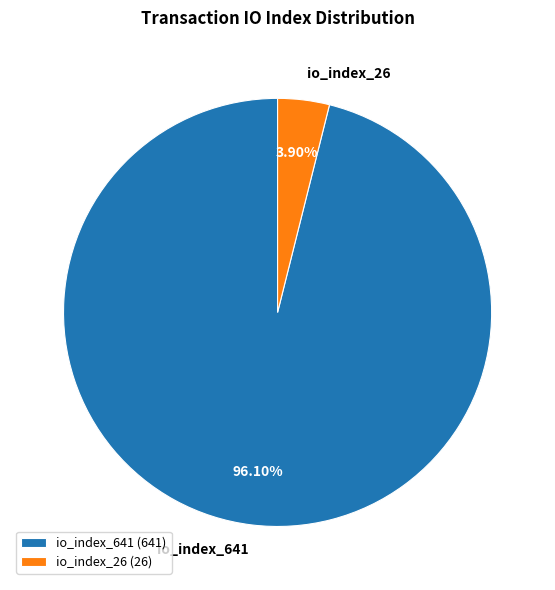

How many slices are in this pie chart?

2